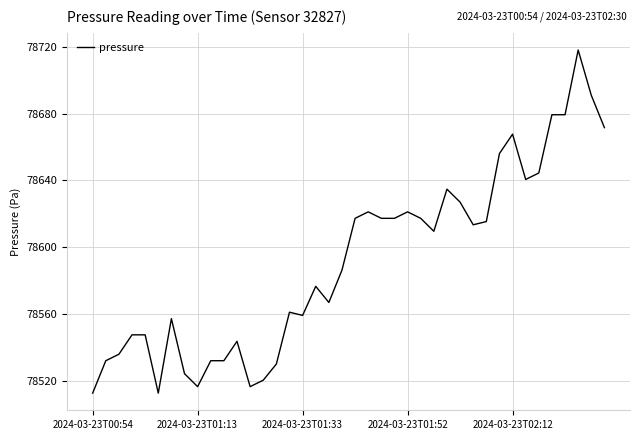

How many categories are shown in the chart?

40